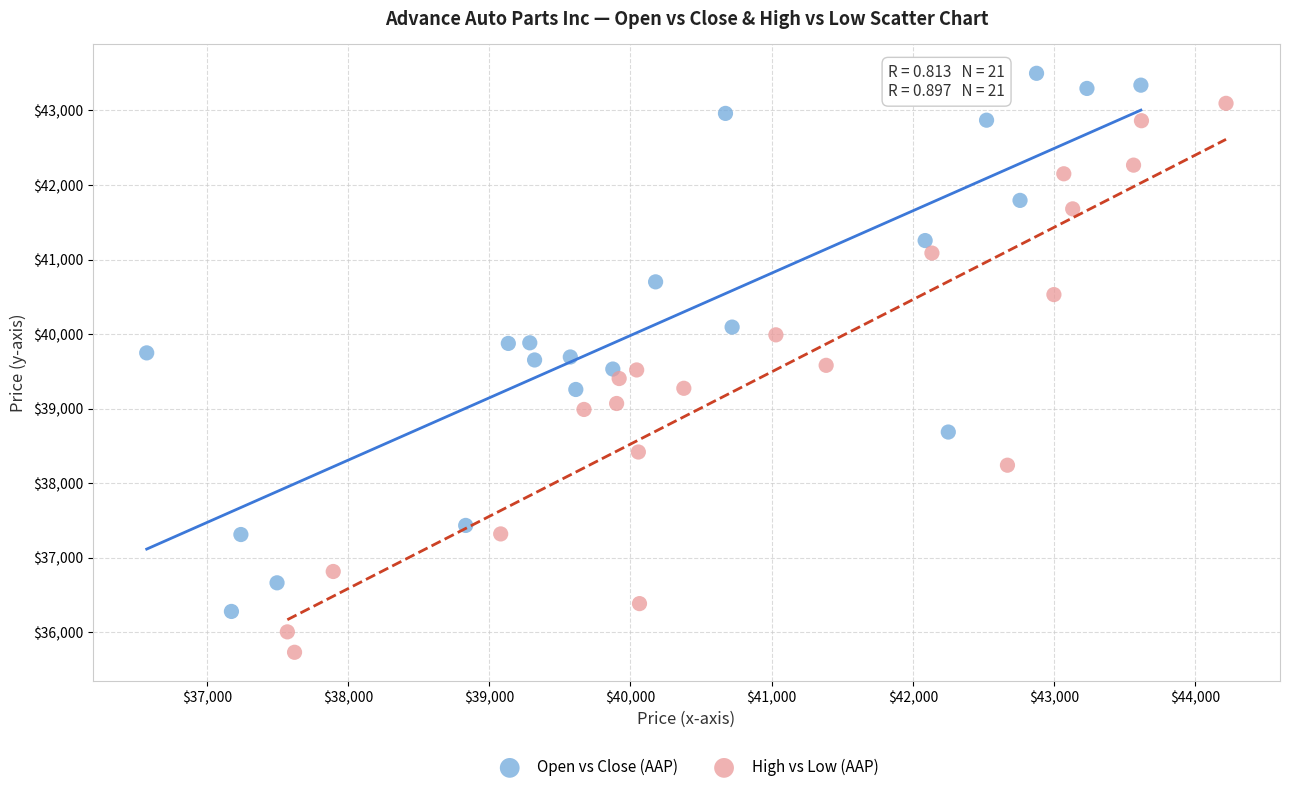

Which series contains the lowest Y value?

High vs Low (AAP)